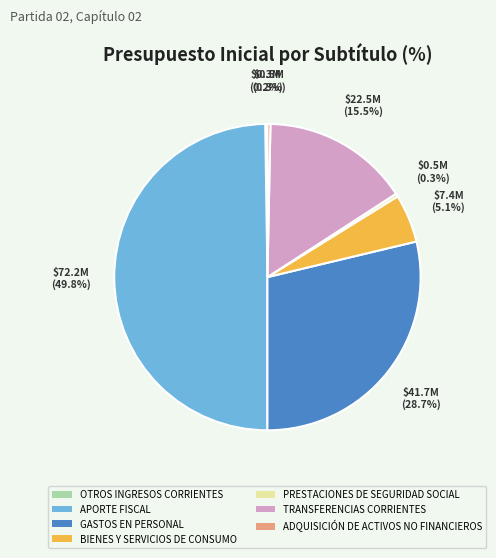

Is PRESTACIONES DE SEGURIDAD SOCIAL the majority of the pie?

No